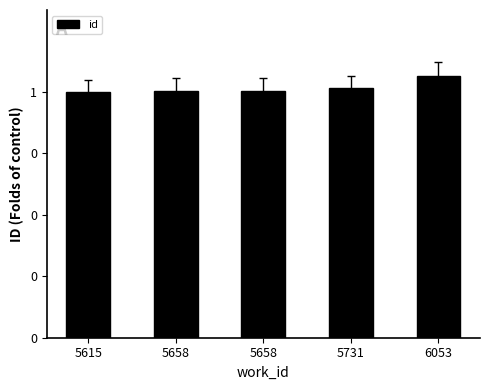

Does the chart contain any negative values?

No